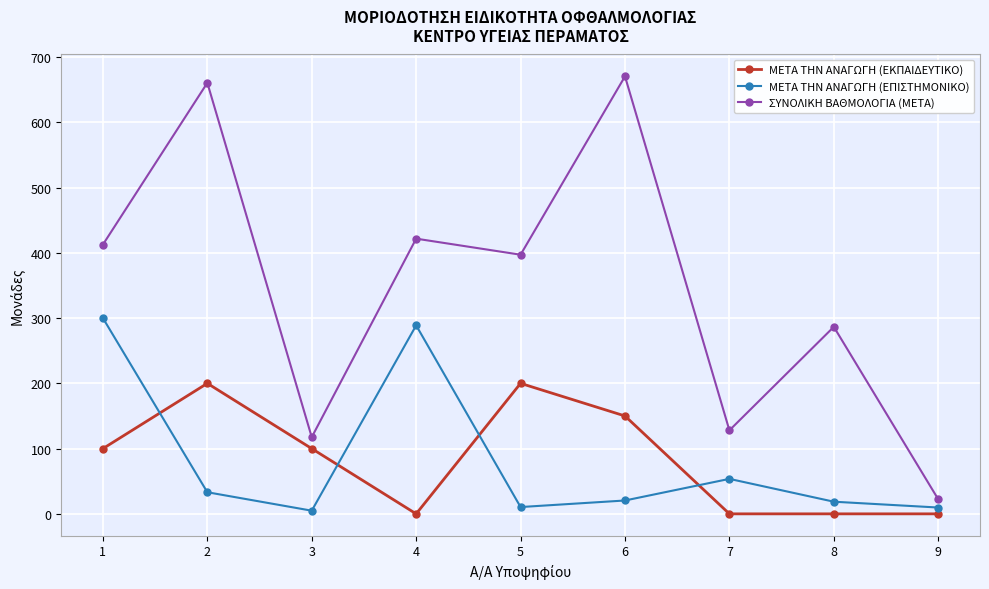

Count the number of categories in the chart.

9